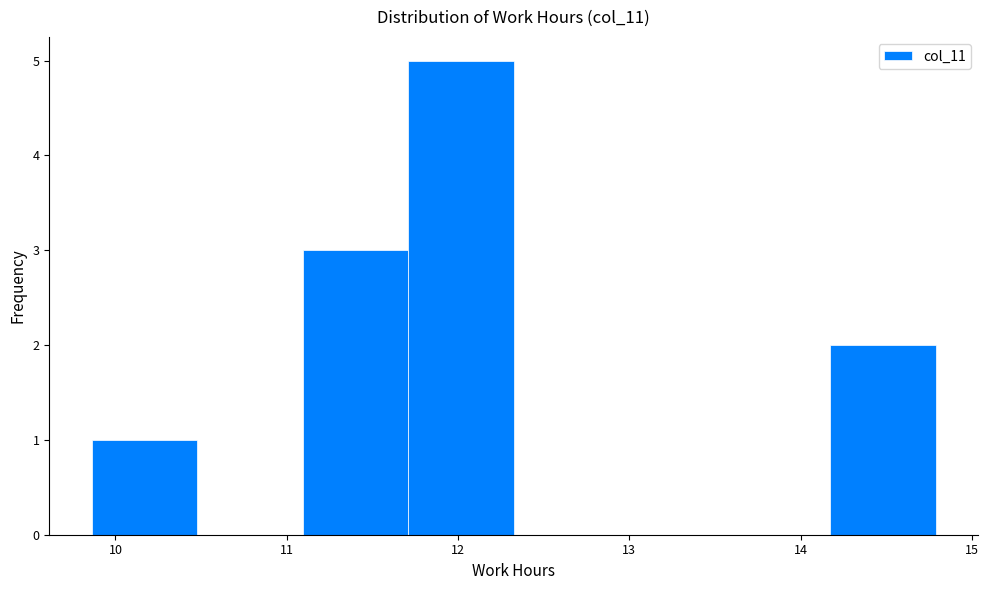

Reading left to right, transcribe this chart: for each bar, give the range it covers on the x-axis and its height. Neither the bar edges nor the heights are printed on the chart, so give them approximately, as read against the axes.

9.9 to 10.5: 1
10.5 to 11.1: 0
11.1 to 11.7: 3
11.7 to 12.3: 5
12.3 to 12.9: 0
12.9 to 13.6: 0
13.6 to 14.2: 0
14.2 to 14.8: 2